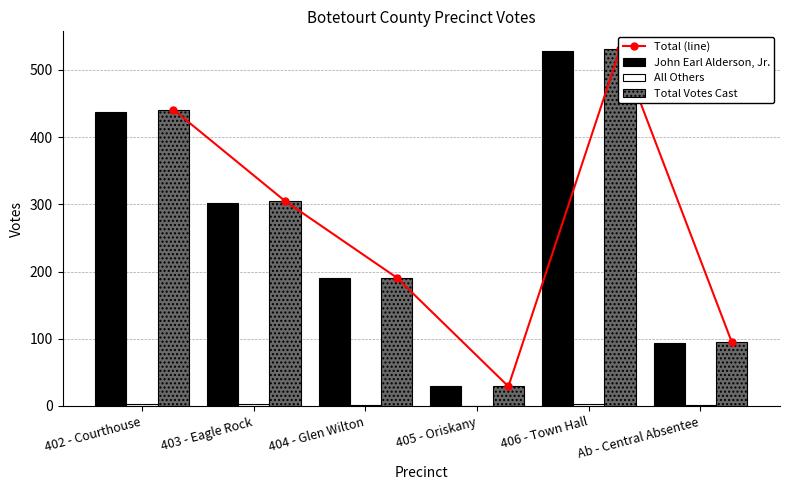

Between 403 - Eagle Rock and Ab - Central Absentee, which series saw the biggest shift?

Total (line)